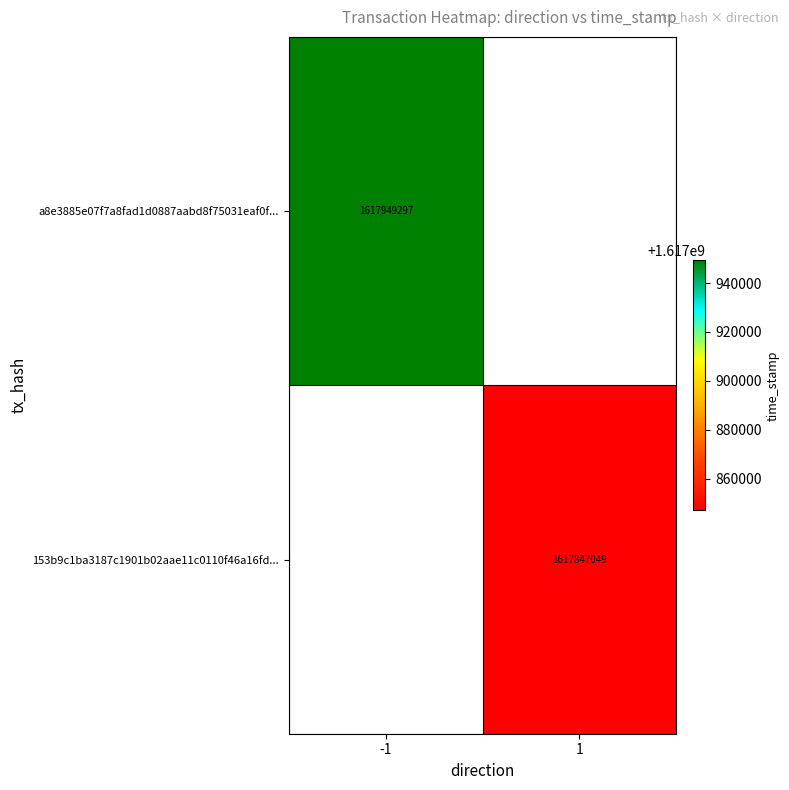

Count the number of categories in the chart.

2